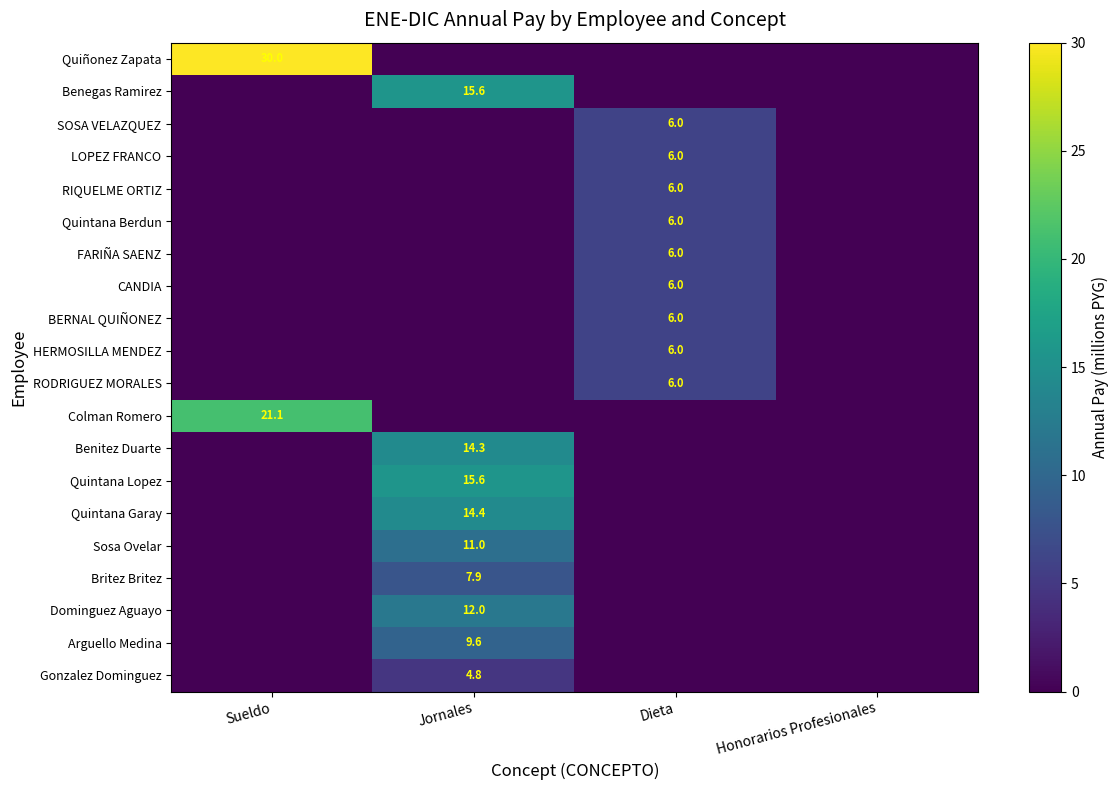

Which series has the widest spread of values?

Quiñonez Zapata